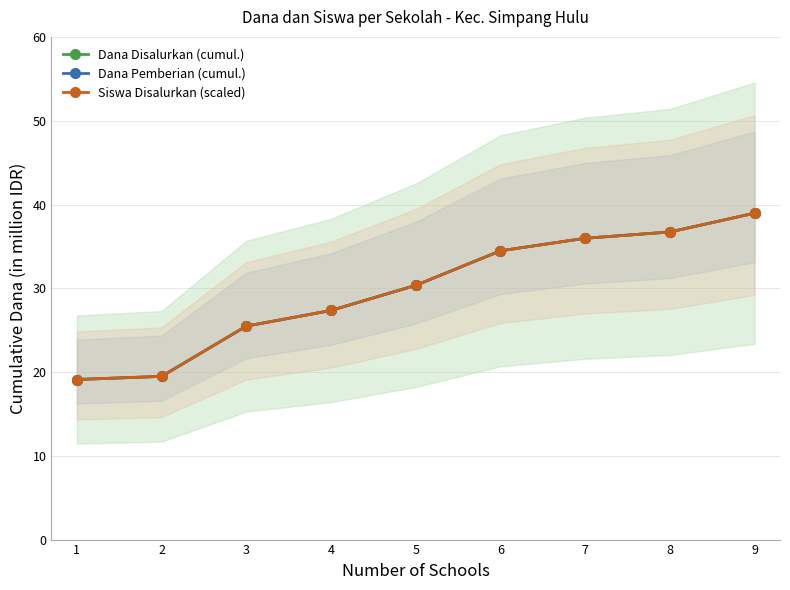

True or false: Siswa Disalurkan (scaled) and Dana Pemberian (cumul.) intersect in this chart.

False